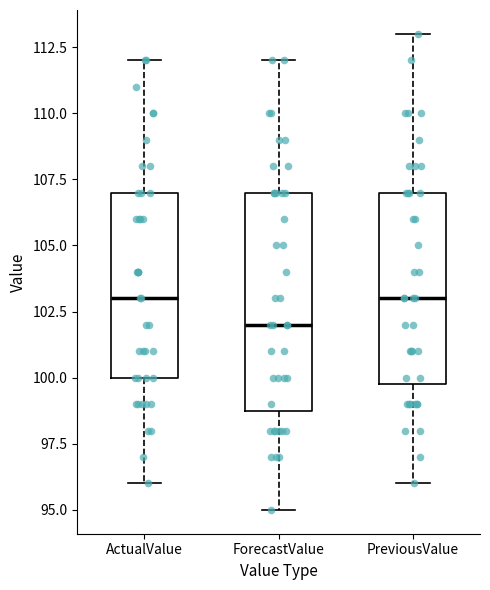

Which box is the tallest, from its lower edge to its upper edge?

ForecastValue